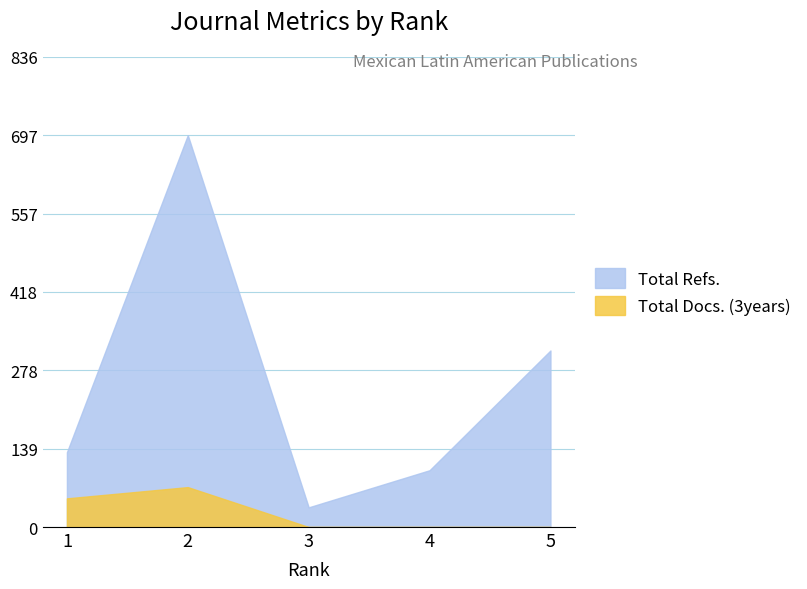

Where is the first local maximum for Total Docs. (3years)?

2